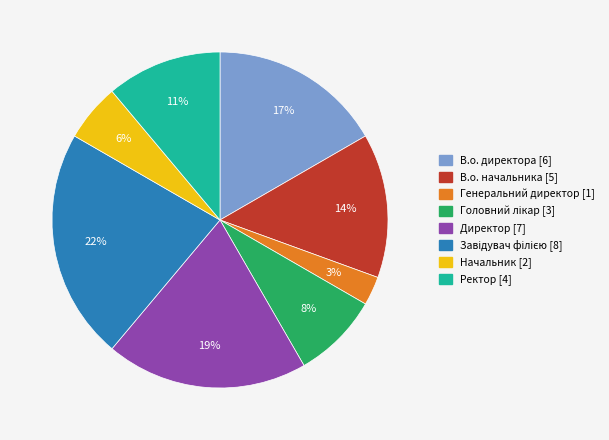

Count the number of slices in the pie.

8